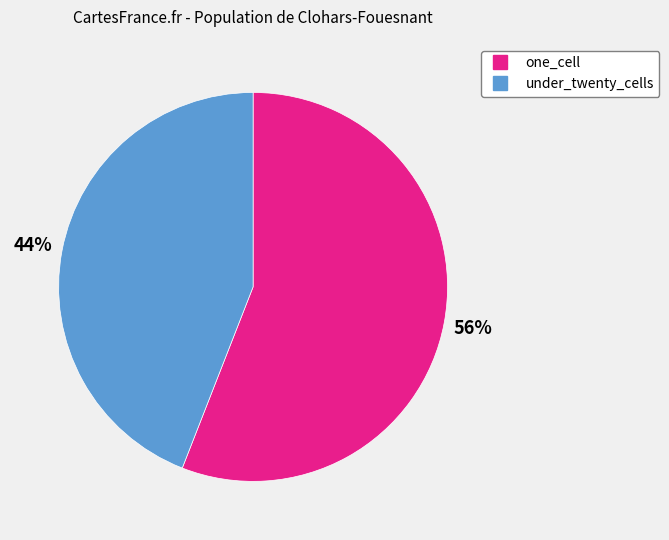

Which category has the smallest portion of the pie?

under_twenty_cells